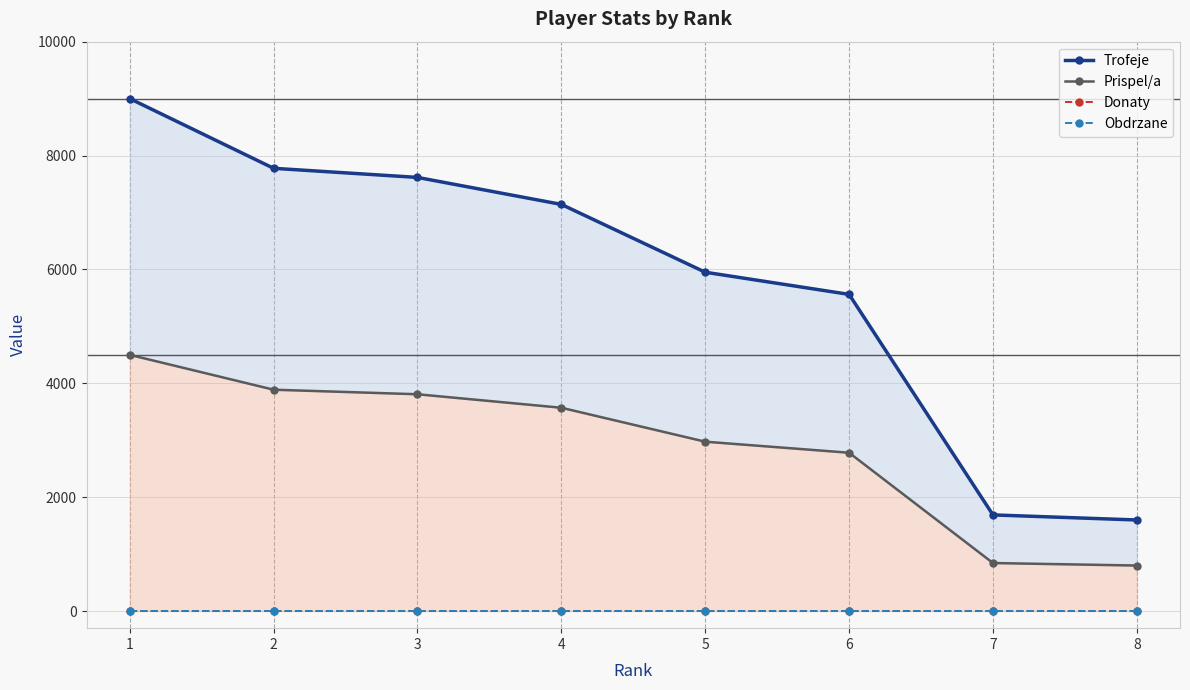

At which category is the sum across all series the highest?

1